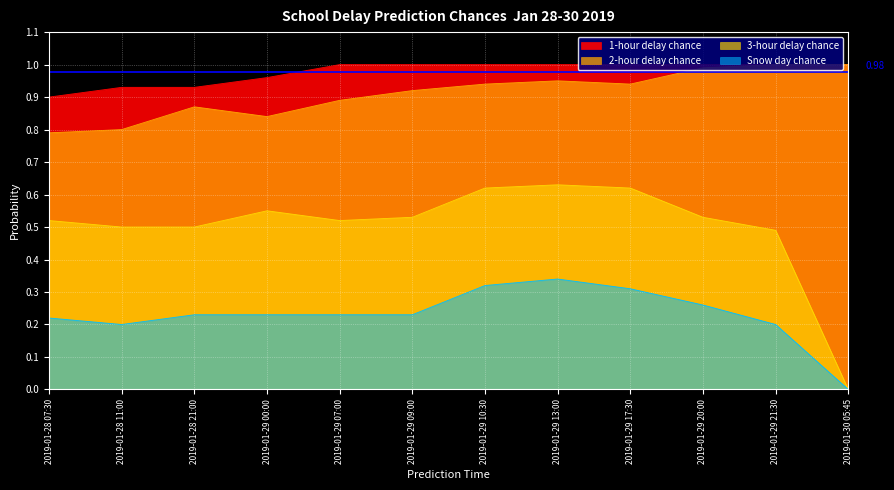

What position from the left is 2019-01-28 11:00?

2